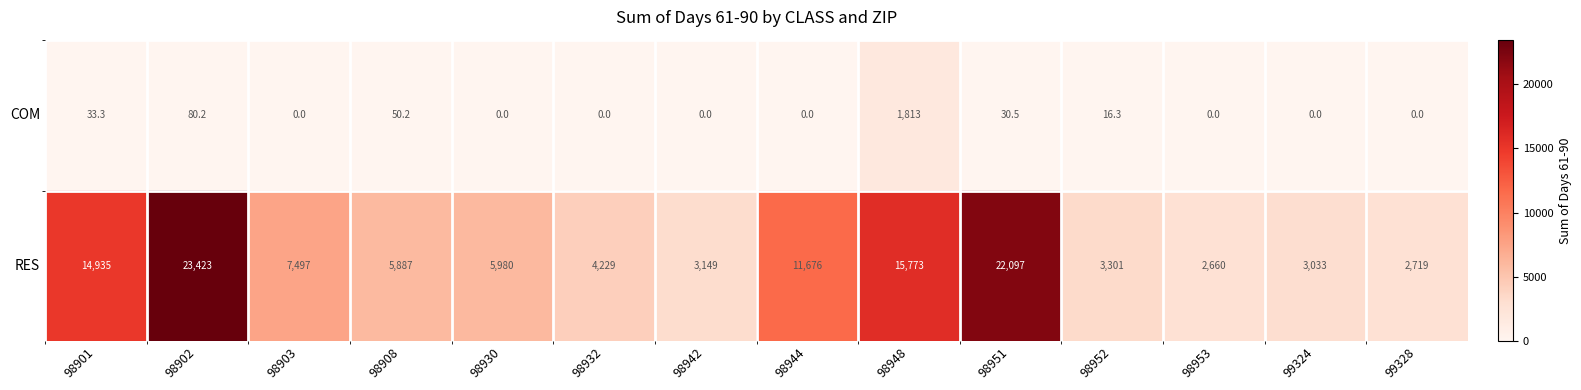

Reading left to right, list all the values displayed in this chart.

COM: 33.3	80.2	0.0	50.2	0.0	0.0	0.0	0.0	1813.0	30.5	16.3	0.0	0.0	0.0
RES: 14935.0	23423.0	7497.0	5887.0	5980.0	4229.0	3149.0	11676.0	15773.0	22097.0	3301.0	2660.0	3033.0	2719.0